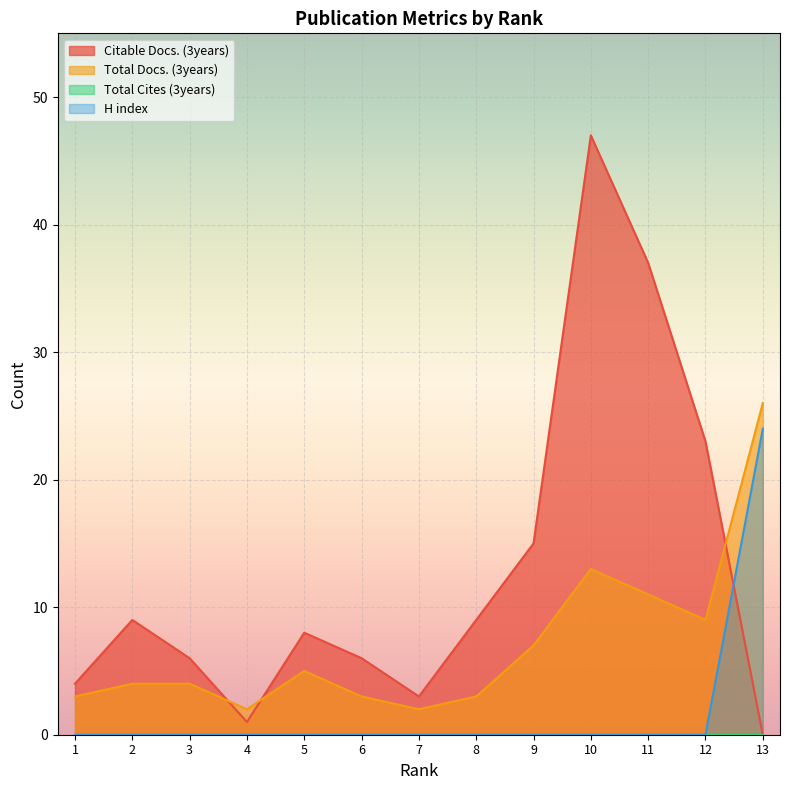

Which series ends up on top after the final intersection of Total Docs. (3years) and Citable Docs. (3years)?

Total Docs. (3years)